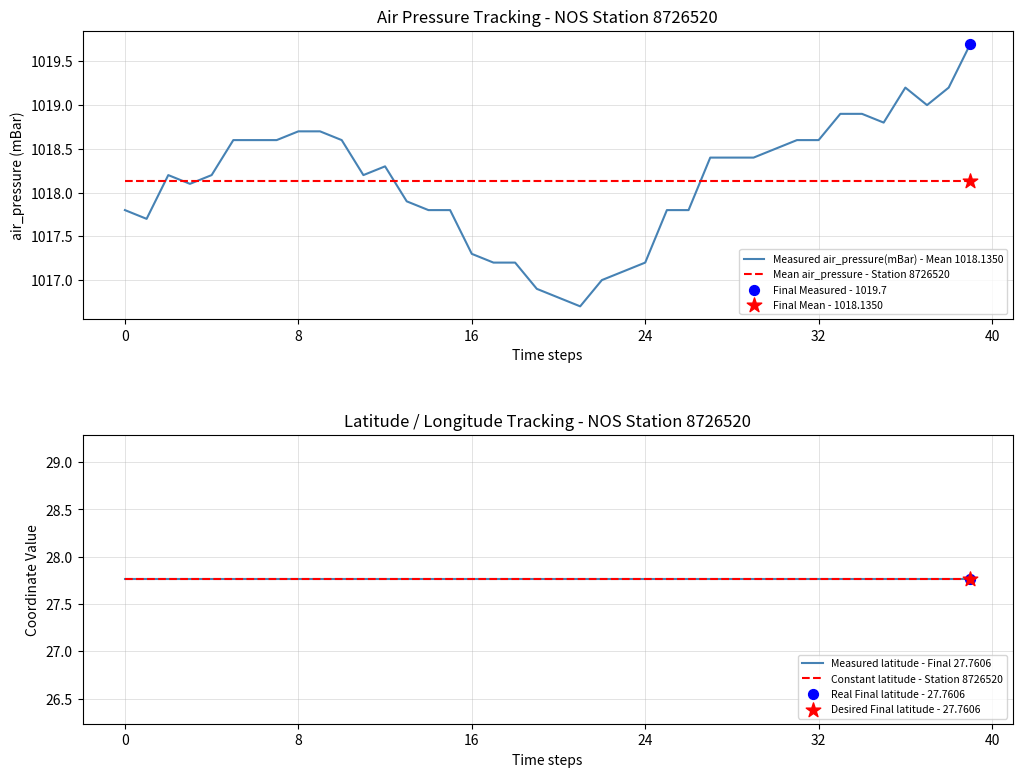

Which series contains the highest Y value?

Measured air_pressure(mBar) - Mean 1018.1350